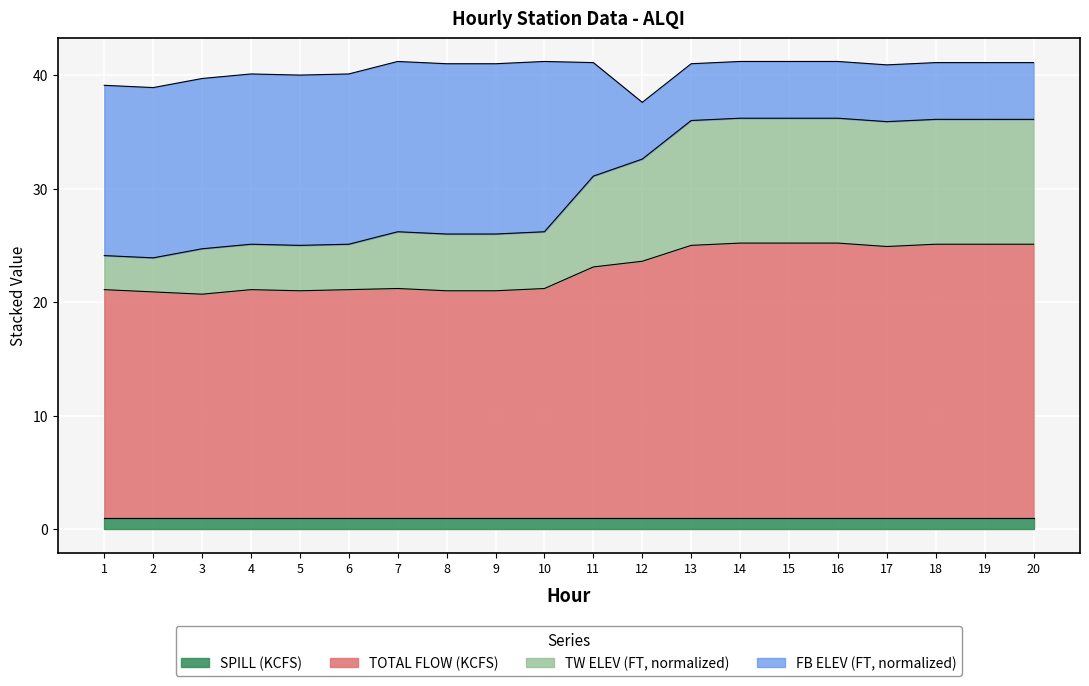

True or false: TOTAL FLOW and FB ELEV cross at least once.

False